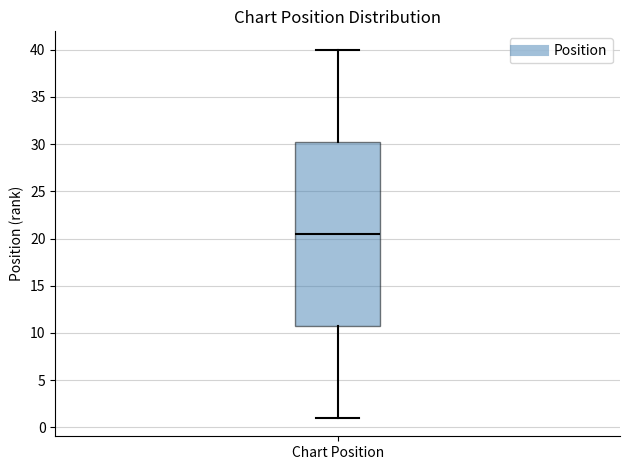

Where does the median line of the box for Chart Position sit on the y-axis? The values are not printed on the chart, so give them approximately, as read against the axis.

20.5